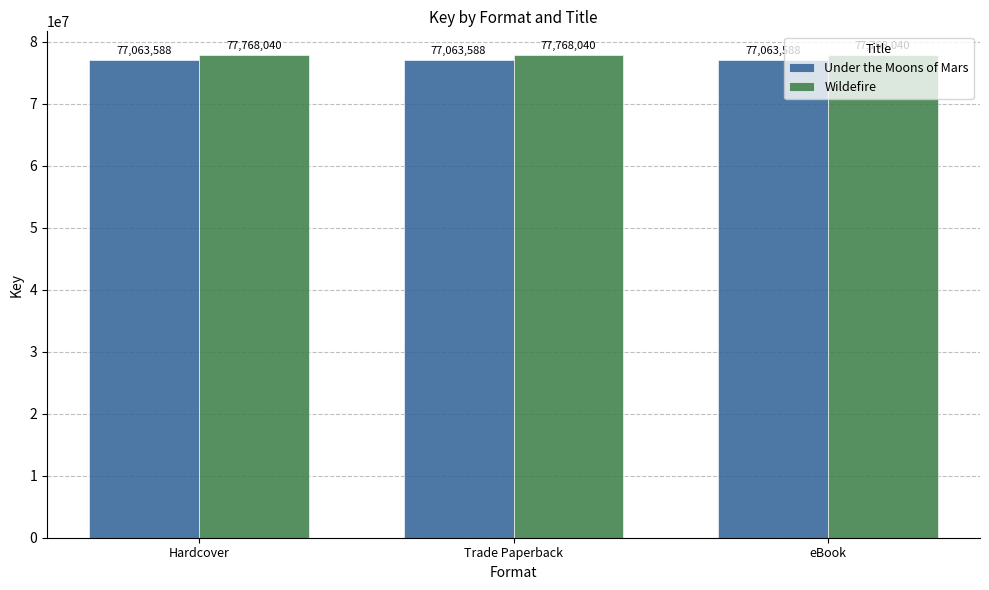

What is the label of the 2nd bar from the left?

Trade Paperback